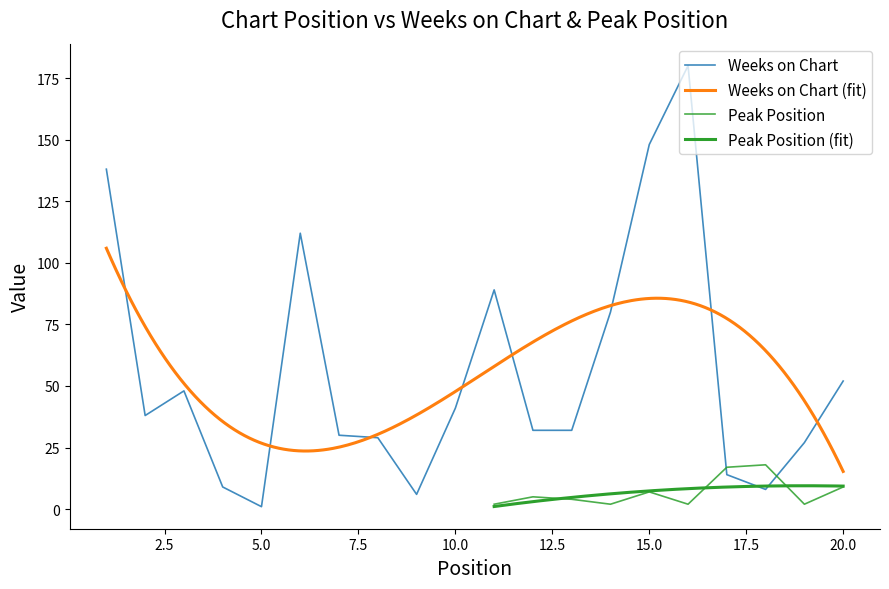

What is the change in value from 5 to 16?

+179